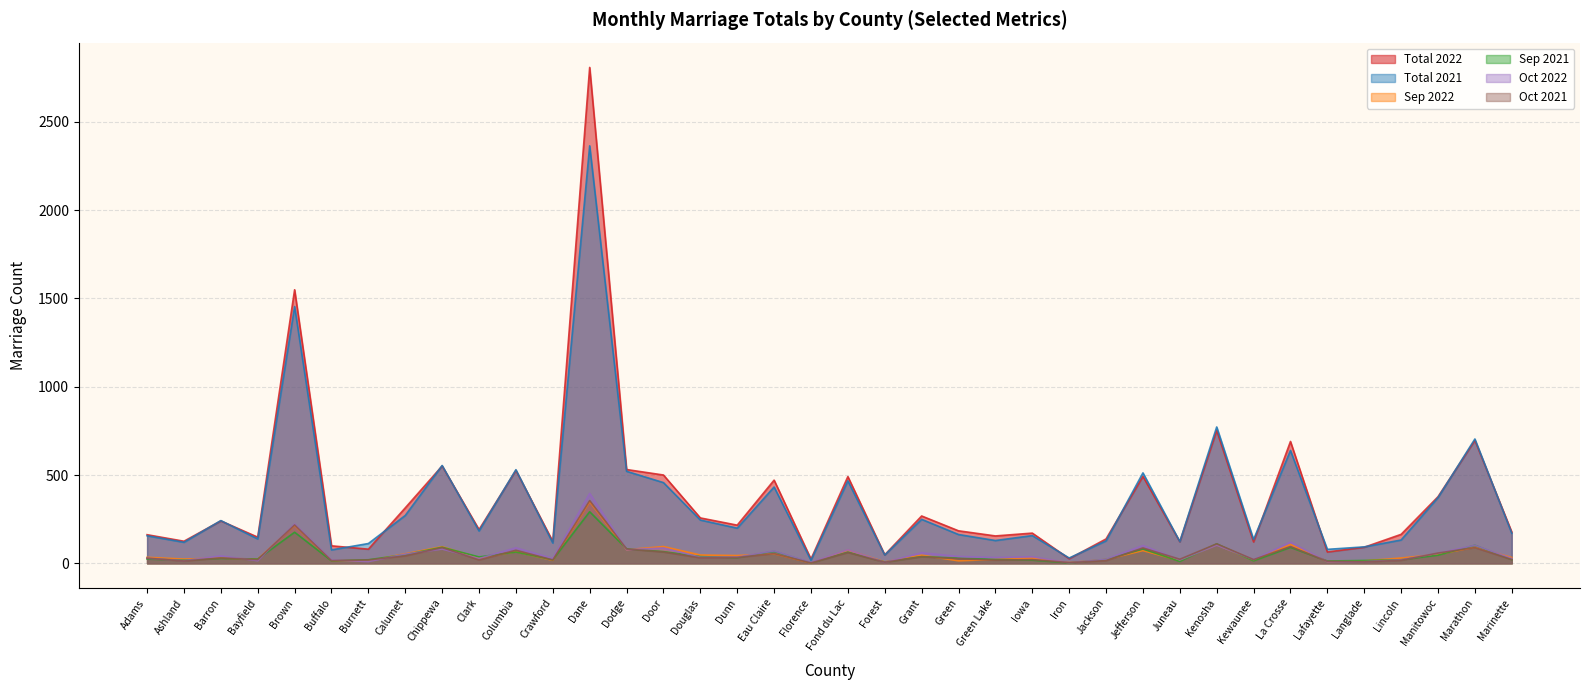

What position from the left is Manitowoc?

36